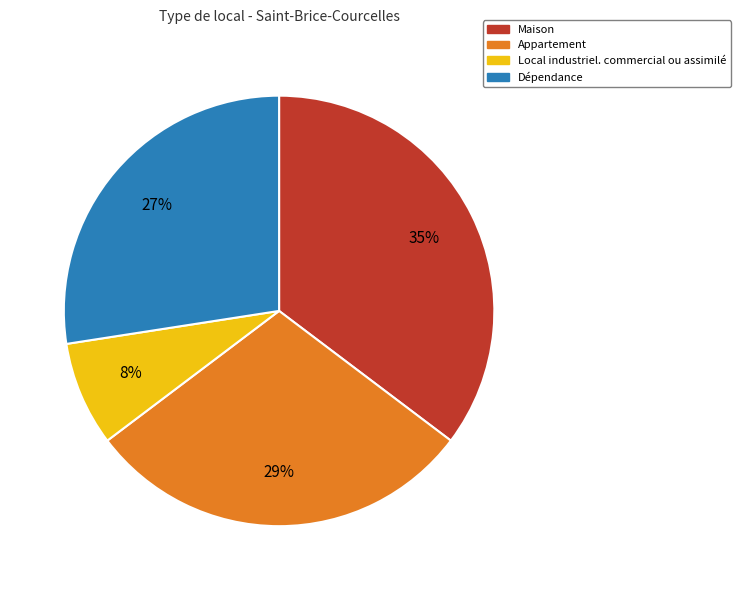

Which has a higher value, Dépendance or Local industriel. commercial ou assimilé?

Dépendance